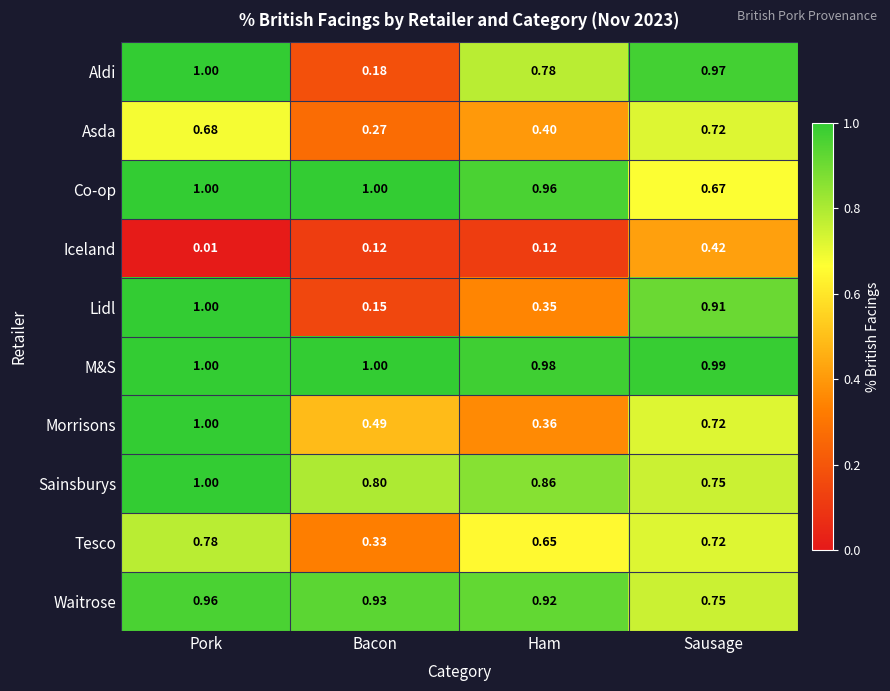

At which label is Waitrose closest to 0?

Sausage